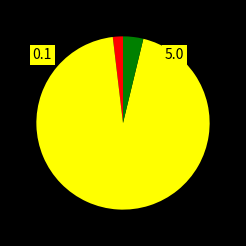

Is there any slice that represents more than half of the pie?

Yes